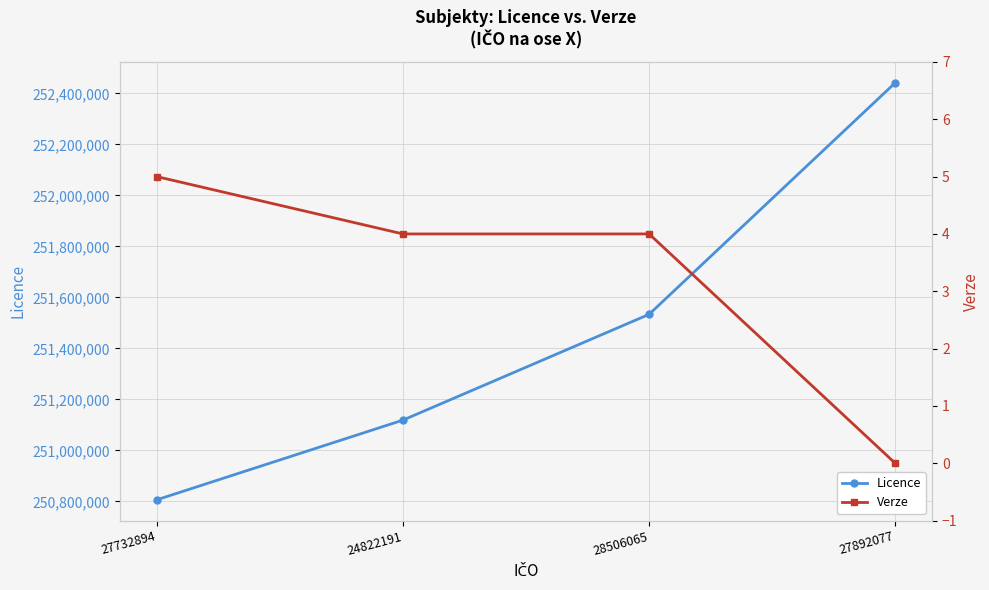

What is the label of the 1st point from the left?

27732894